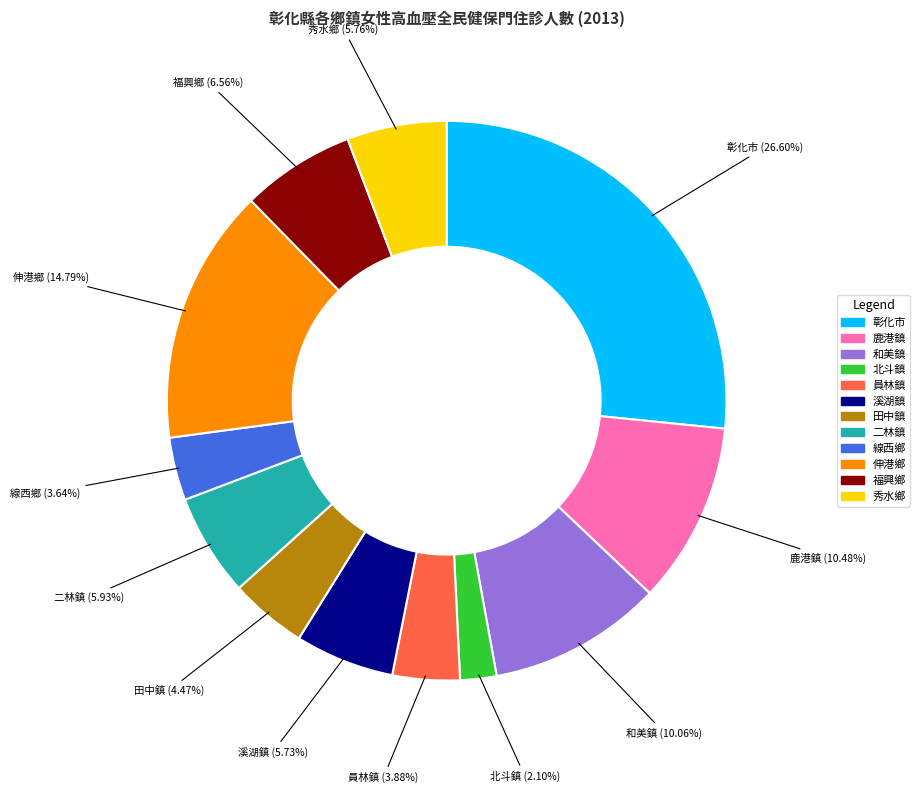

Does 和美鎮 account for over 50% of the chart?

No